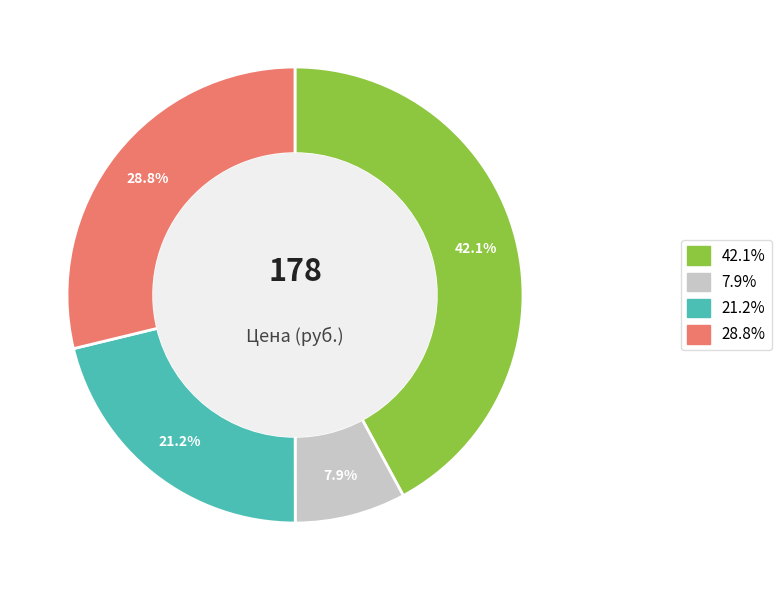

To the nearest percent, what is the average slice percentage?

25%